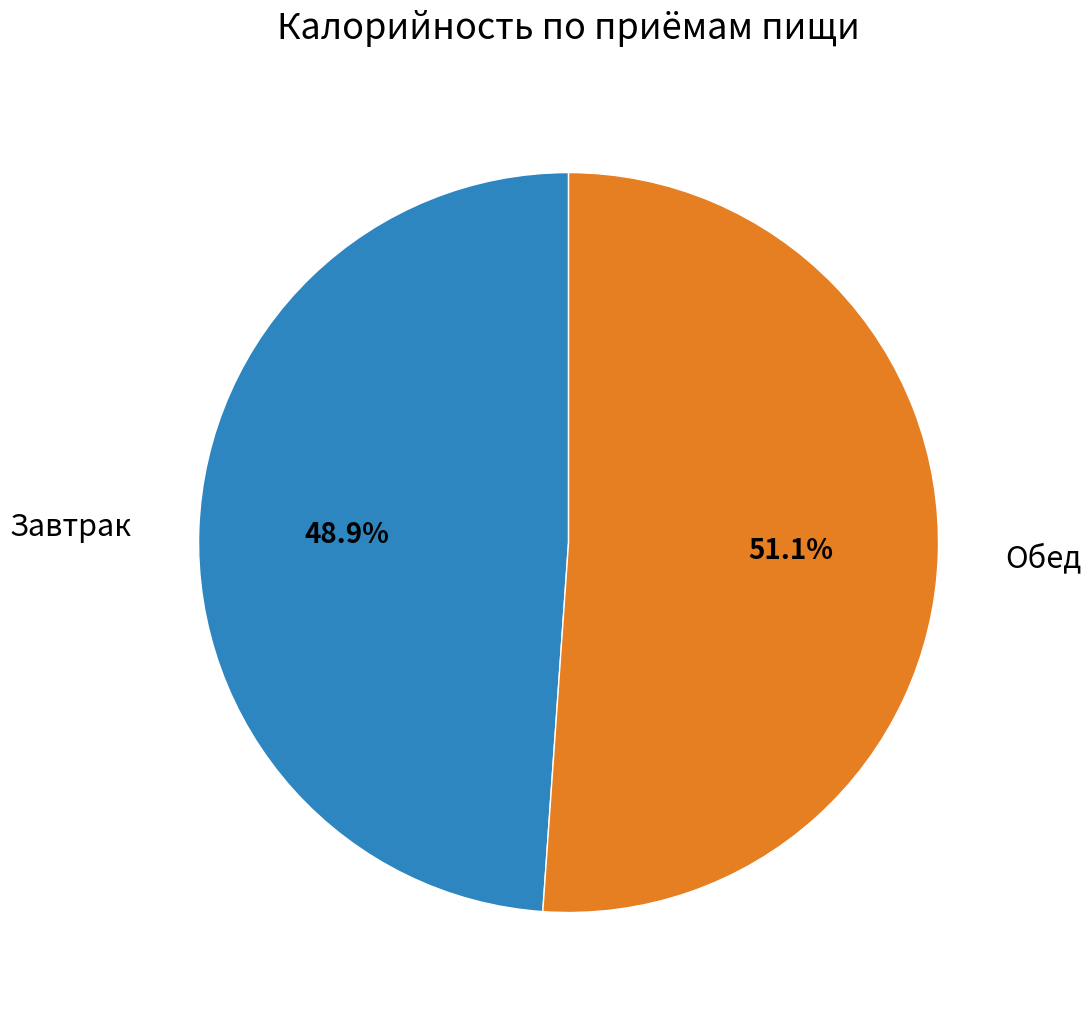

Count the number of slices in the pie.

2